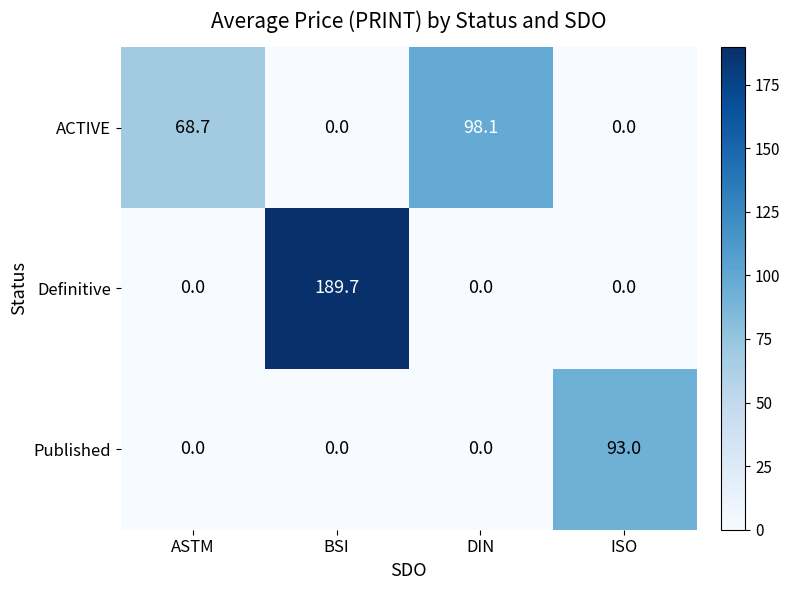

True or false: Published has a value of 0.0 at ASTM.

True